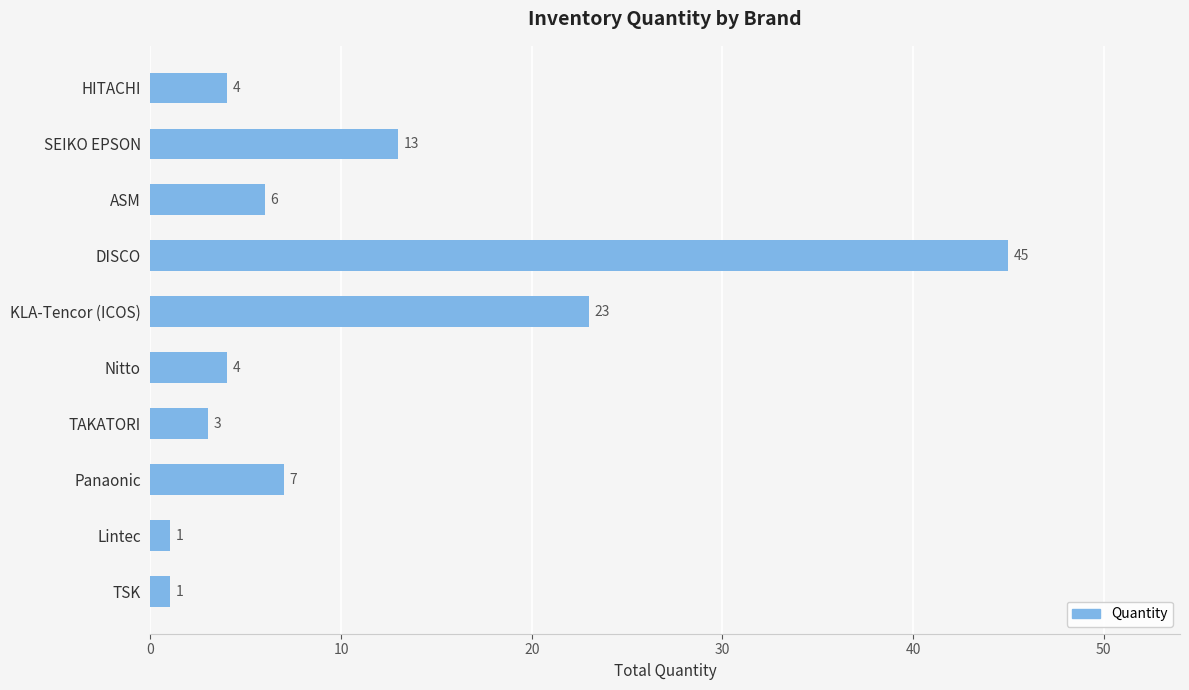

The value at Panaonic is 7. True or false?

True